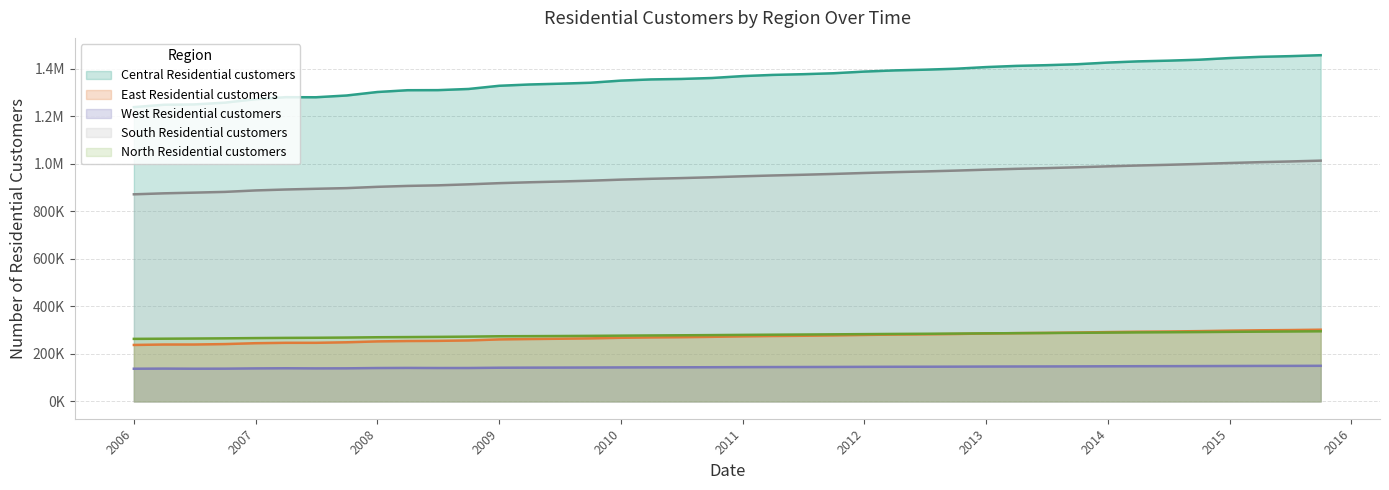

What is the lowest value of the South Residential customers series?

872181